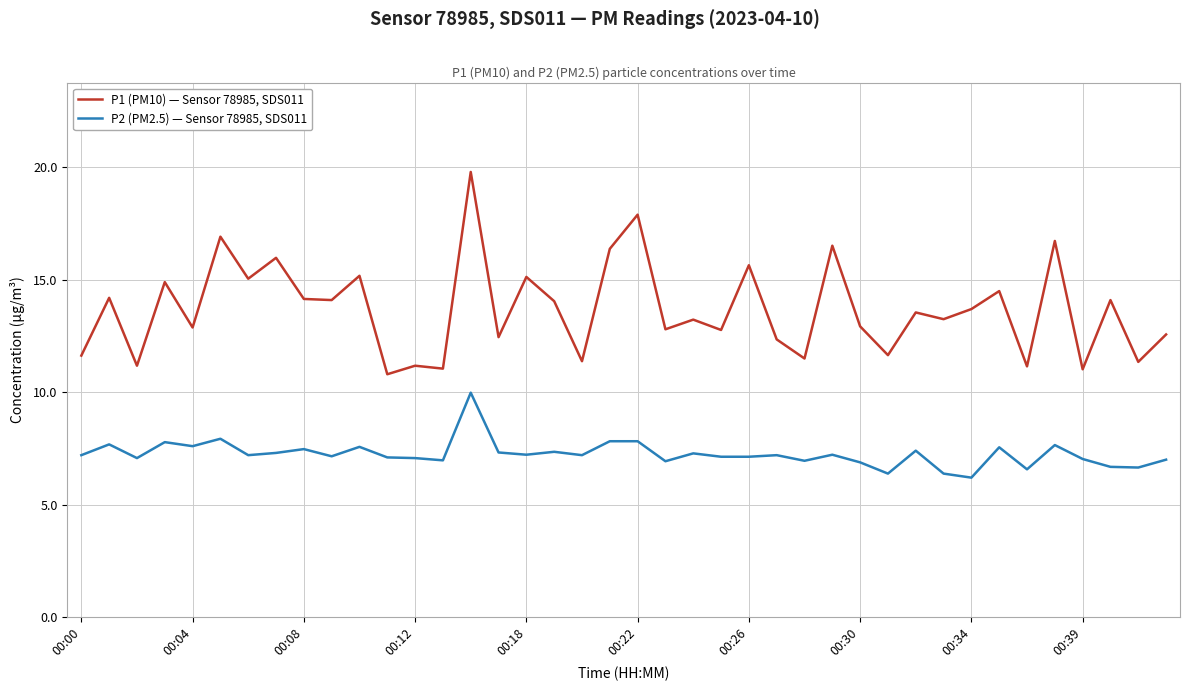

Rank the series by their maximum value, from highest to lowest.

P1 (PM10) — Sensor 78985, SDS011, P2 (PM2.5) — Sensor 78985, SDS011